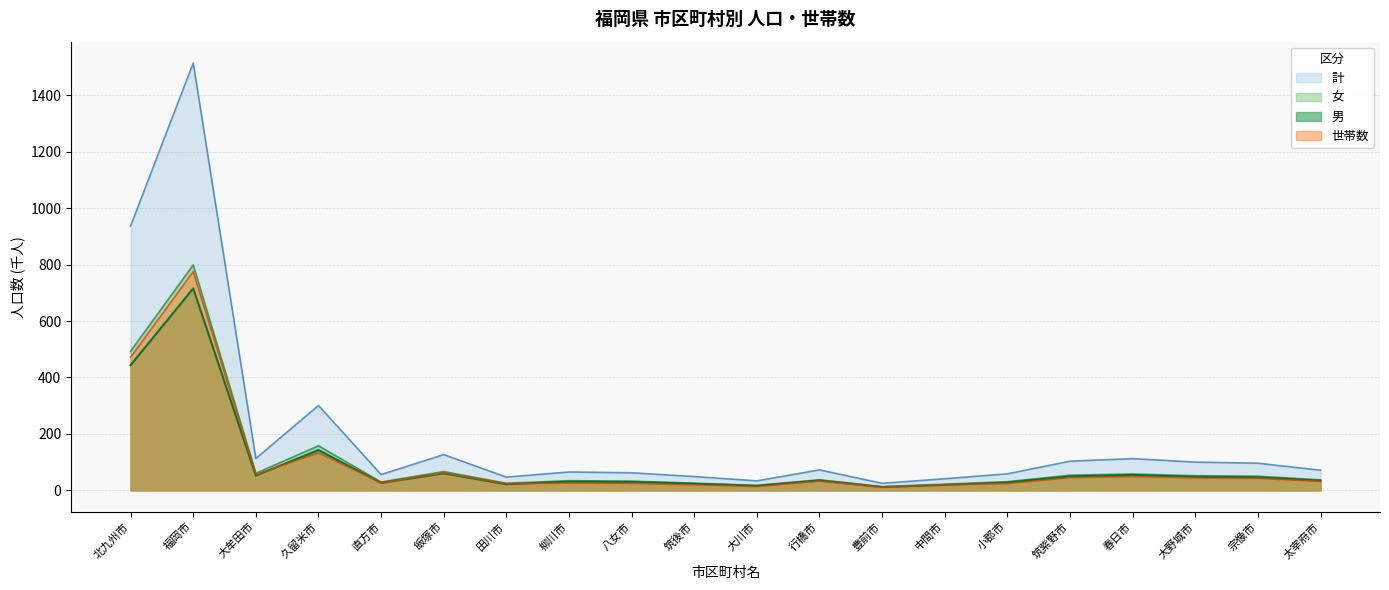

How many interior local valleys does the 計 series have?

5